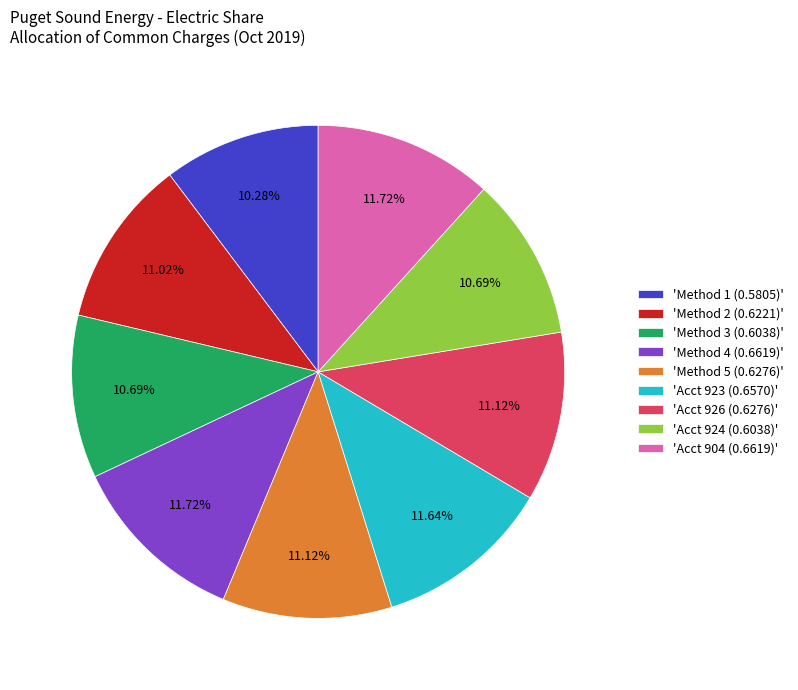

What is the ratio of the value at 'Method 3 (0.6038)' to the value at 'Acct 926 (0.6276)'?

1.0